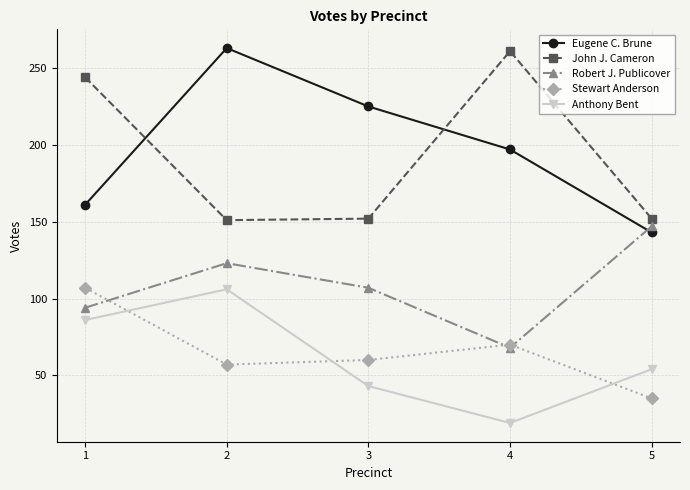

True or false: Robert J. Publicover and John J. Cameron cross at least once.

False